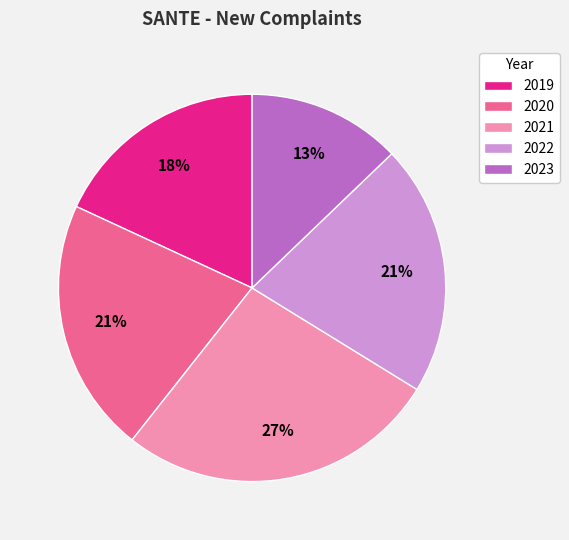

Which slice is the smallest?

2023